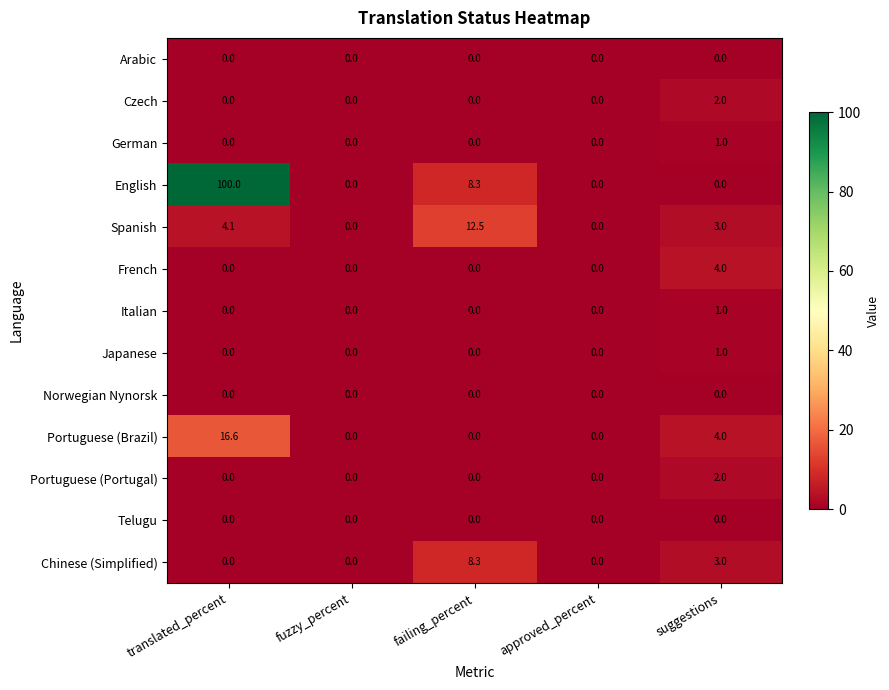

What is the greatest value displayed?

100.0